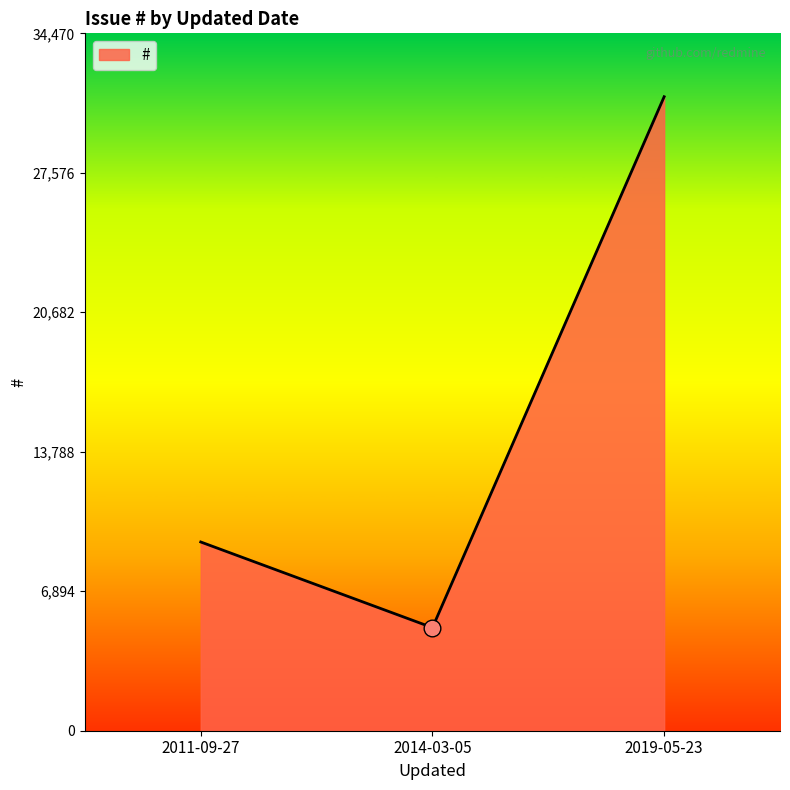

Which label corresponds to the largest value in the chart?

2019-05-23